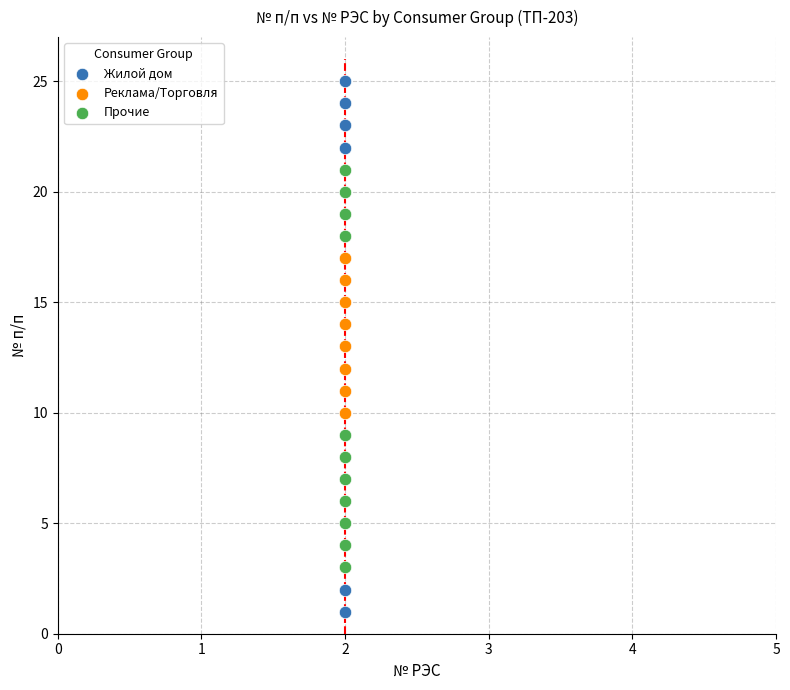

What are all the series names shown in the legend?

Жилой дом, Реклама/Торговля, Прочие